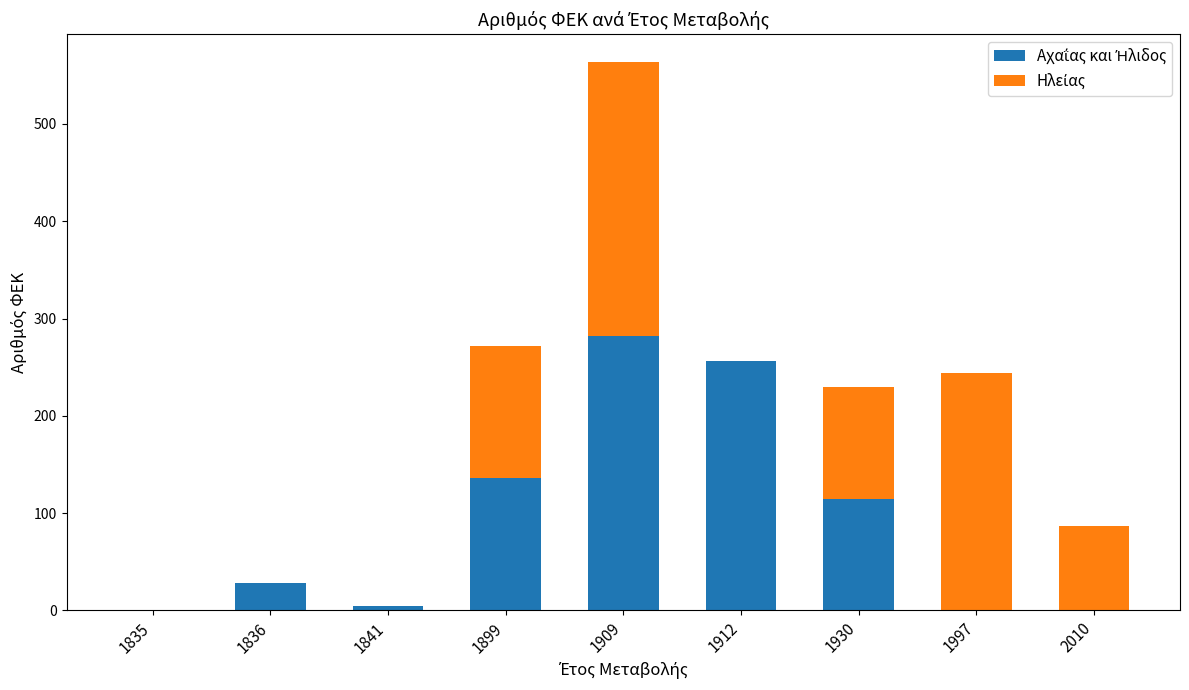

At which category is the sum across all series the highest?

1909